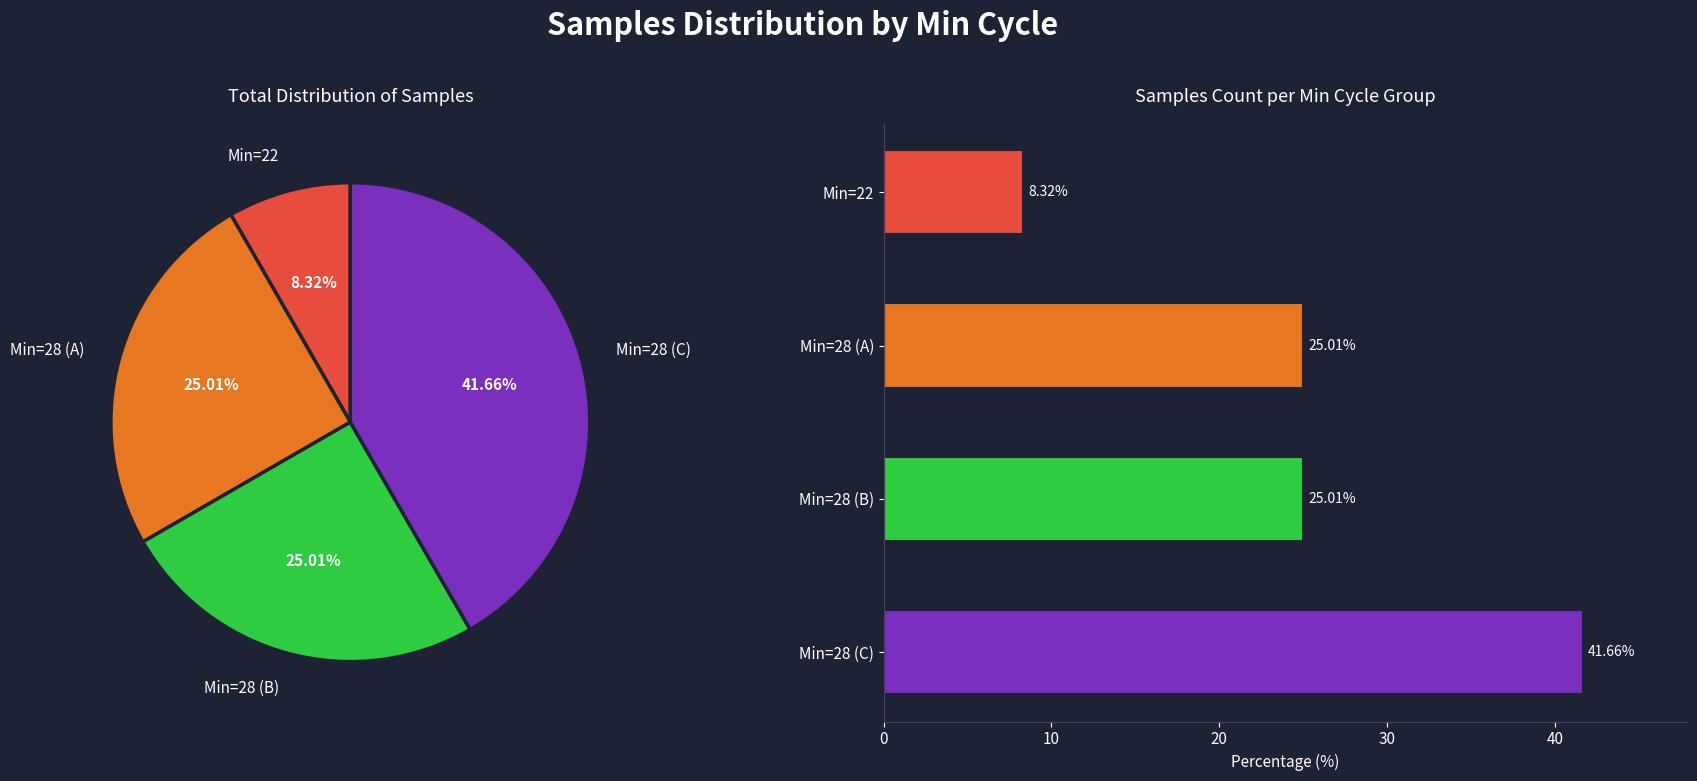

Is the sum of 28 and 28 greater than half?

No